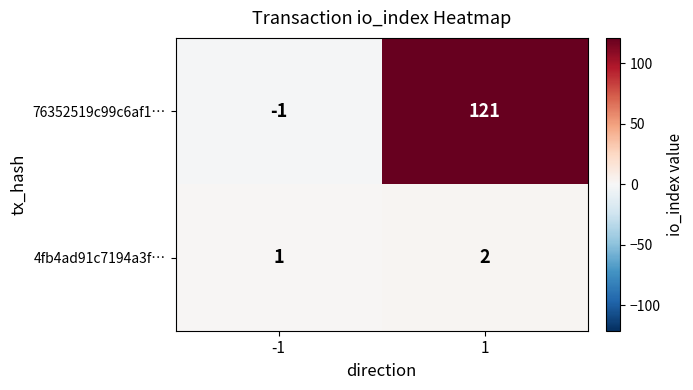

Which series has the largest total across all categories?

76352519c99c6af1…